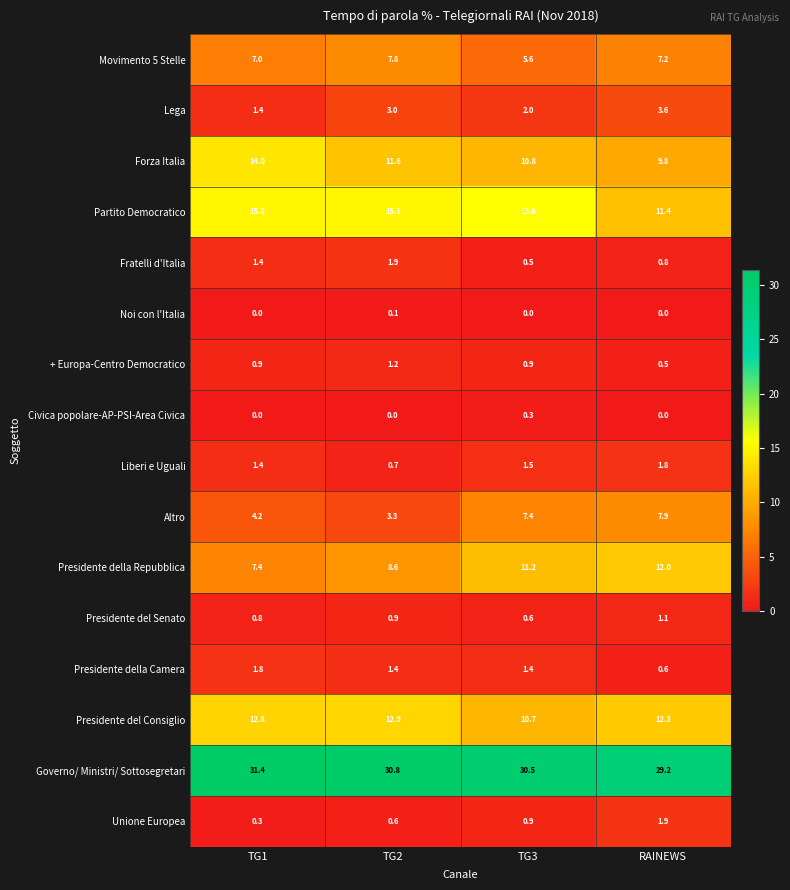

What is the greatest value displayed?

31.4